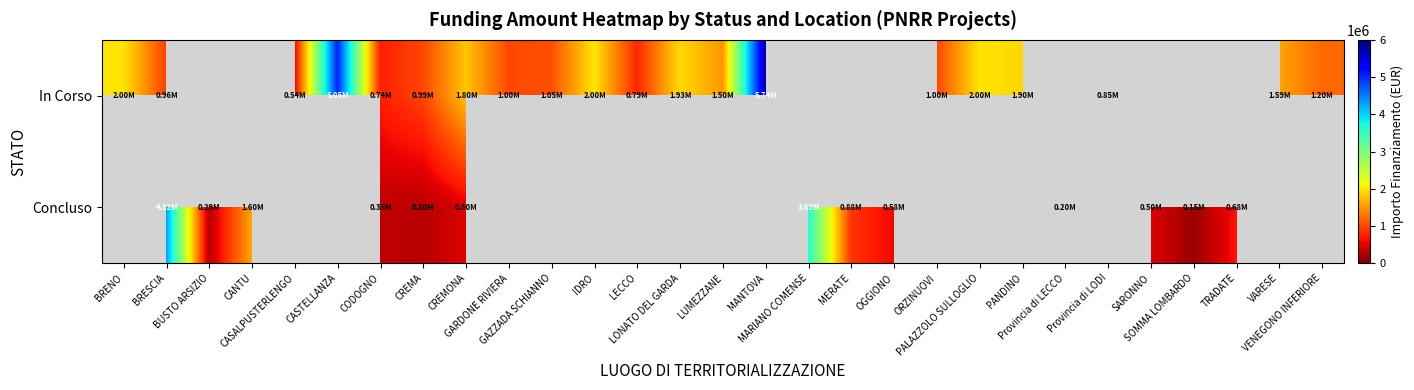

At how many categories does at least one series exceed 991798?

18